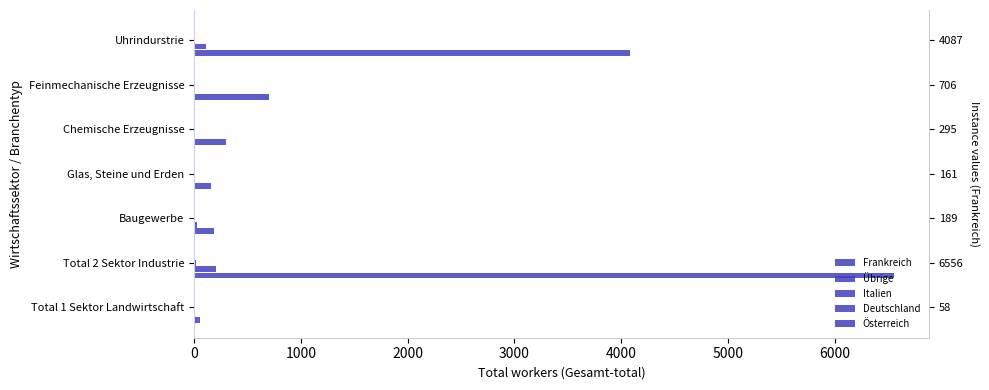

How many data points in Frankreich are less than 295?

3